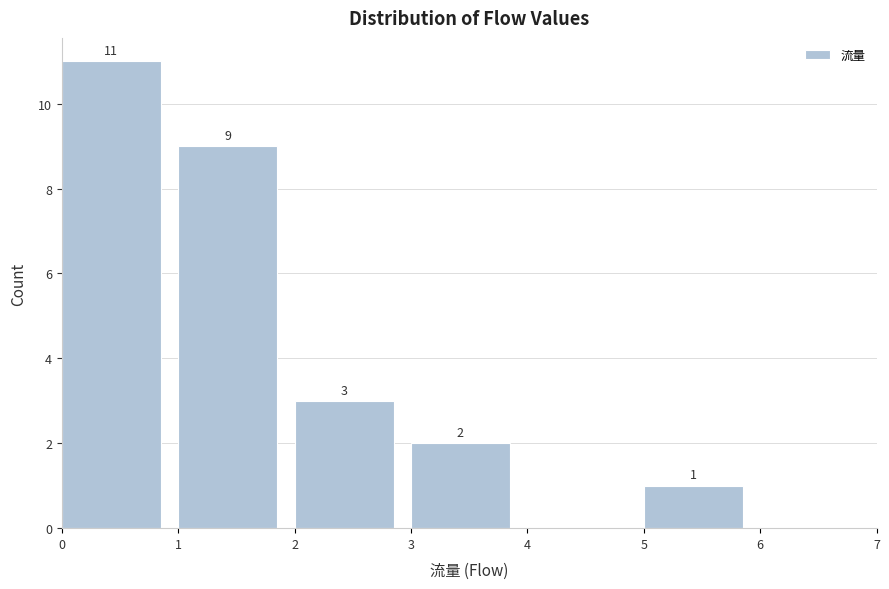

Over which range of the x-axis is the bar tallest?

0 to 1